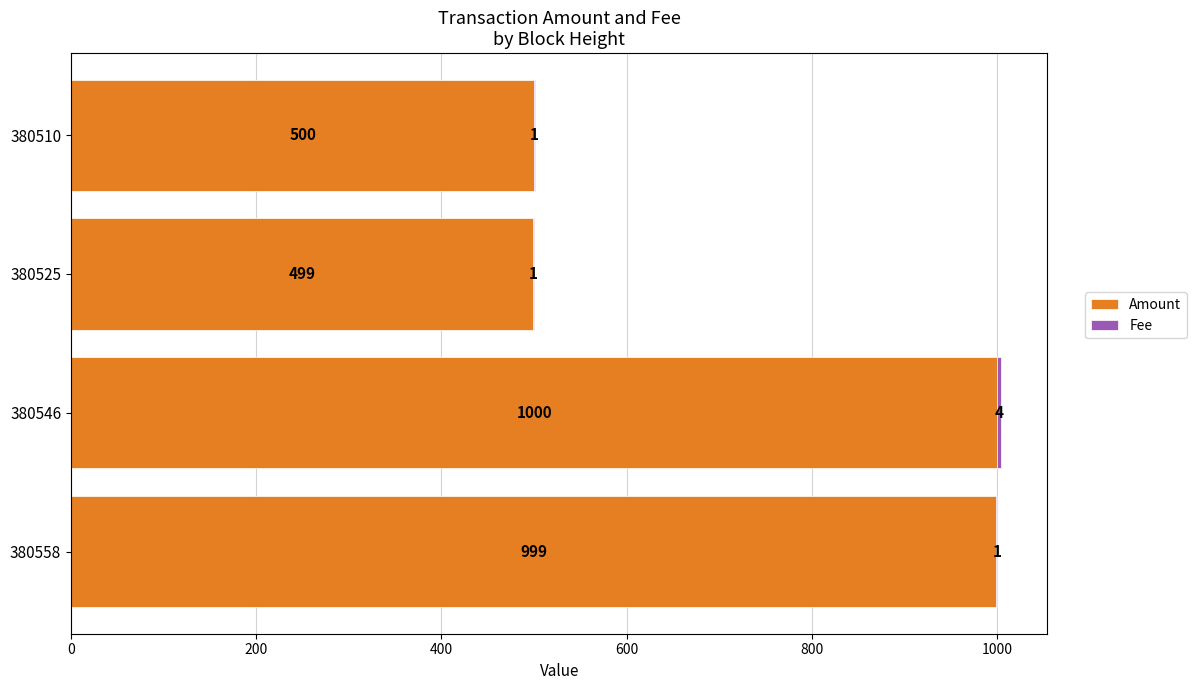

Is it true that Amount equals 733 at 380510?

False